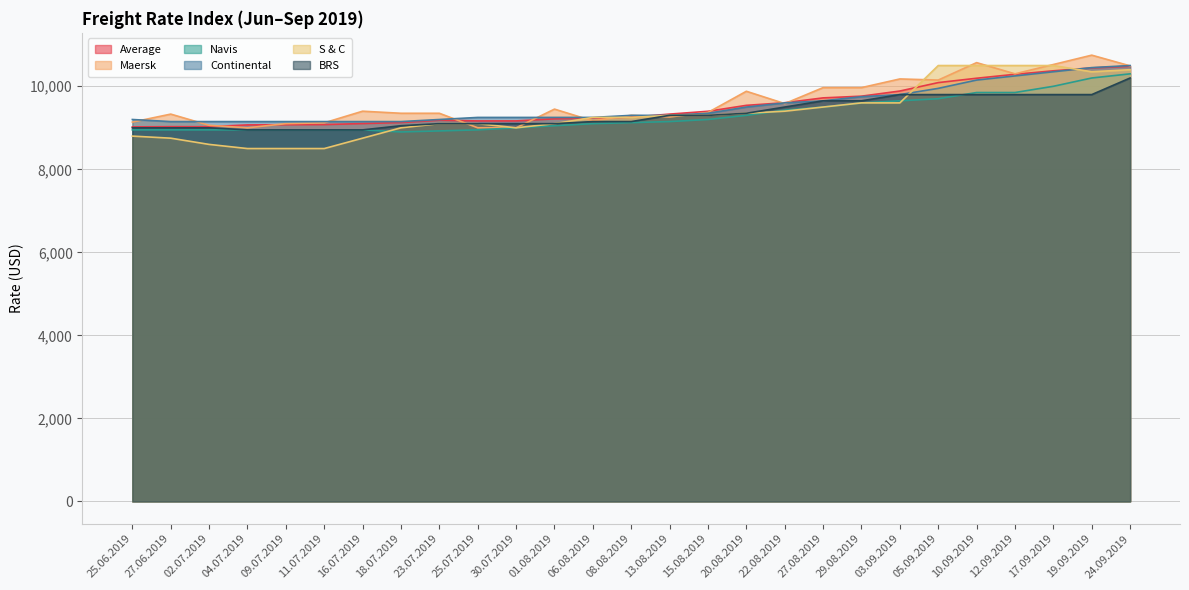

What is the average value of the S & C series?

9370